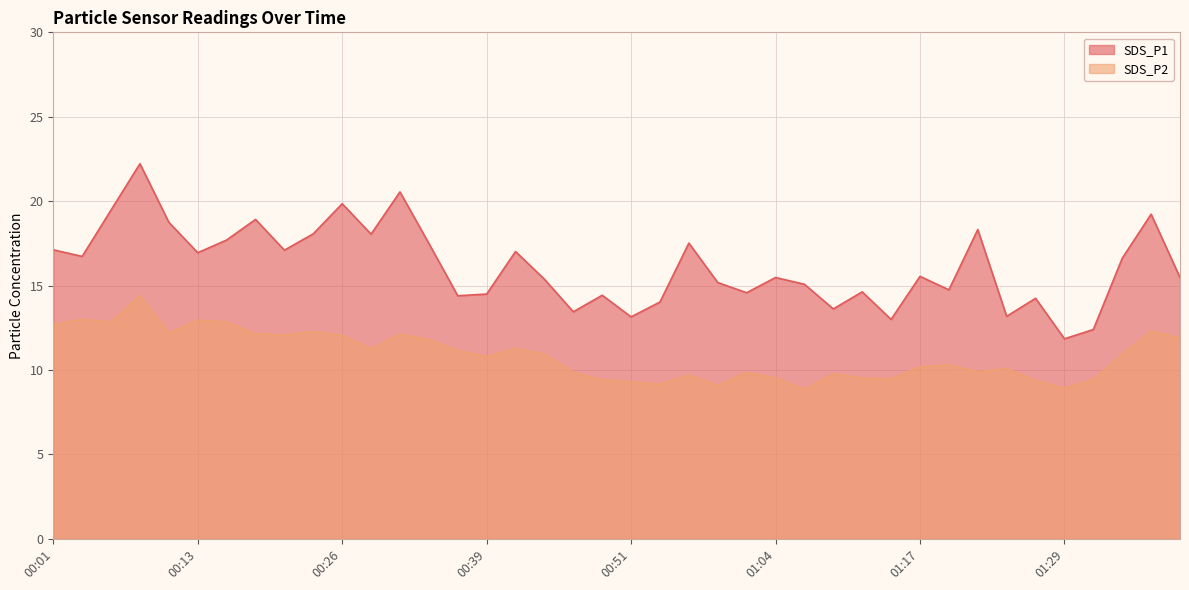

What value does the SDS_P1 series have at 00:44?

15.4